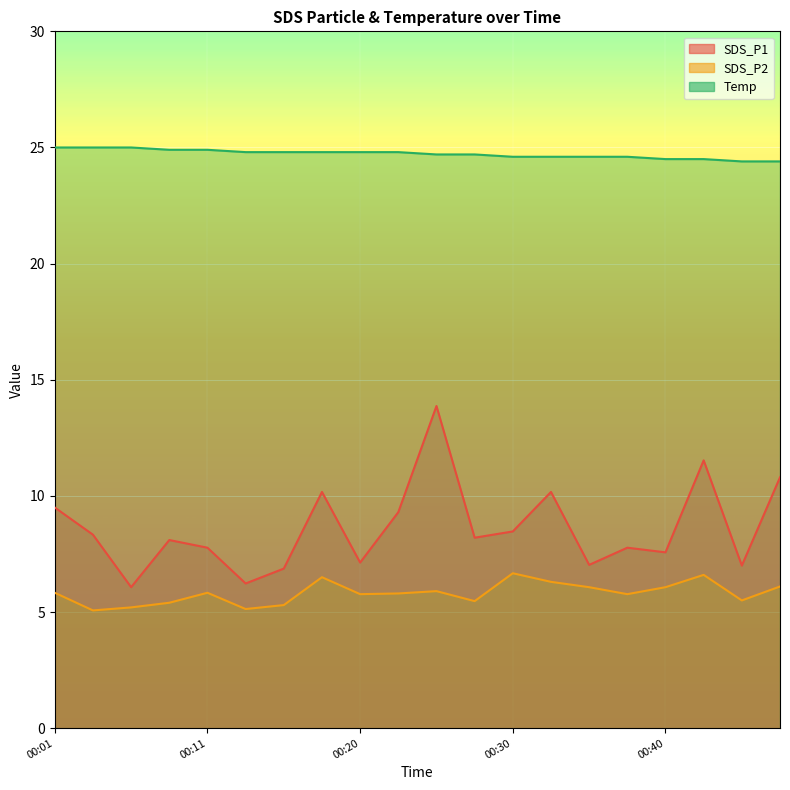

The value of SDS_P2 at 00:23 is 5.8. True or false?

True